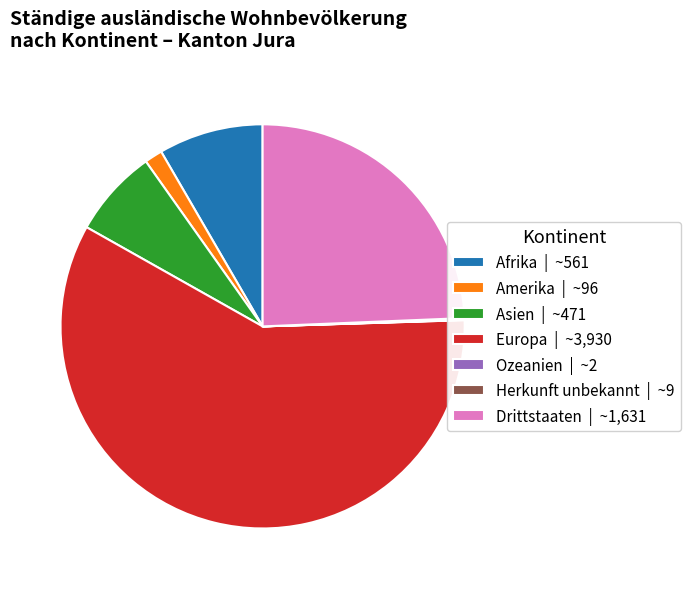

True or false: Europa | ~3,930 accounts for 59% of the total.

True